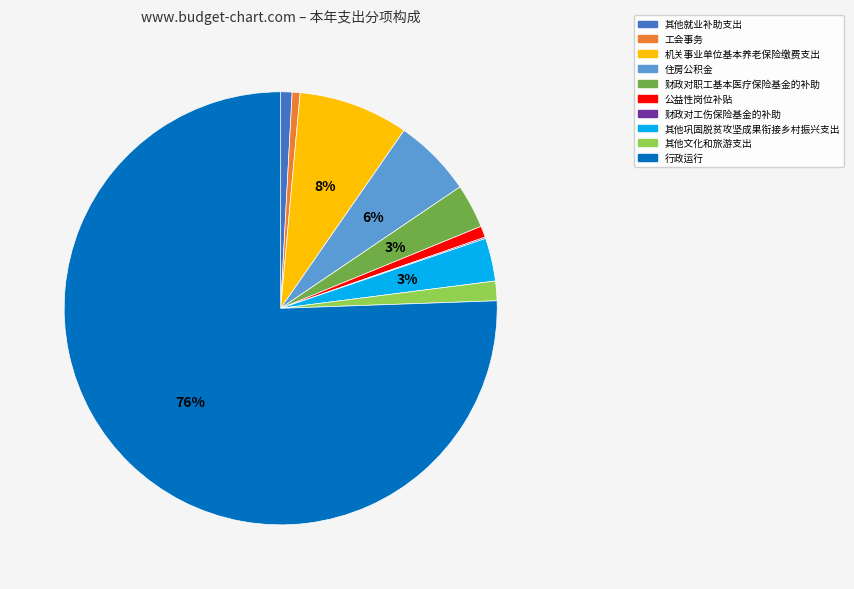

Between 其他就业补助支出 and 住房公积金, which is larger?

住房公积金